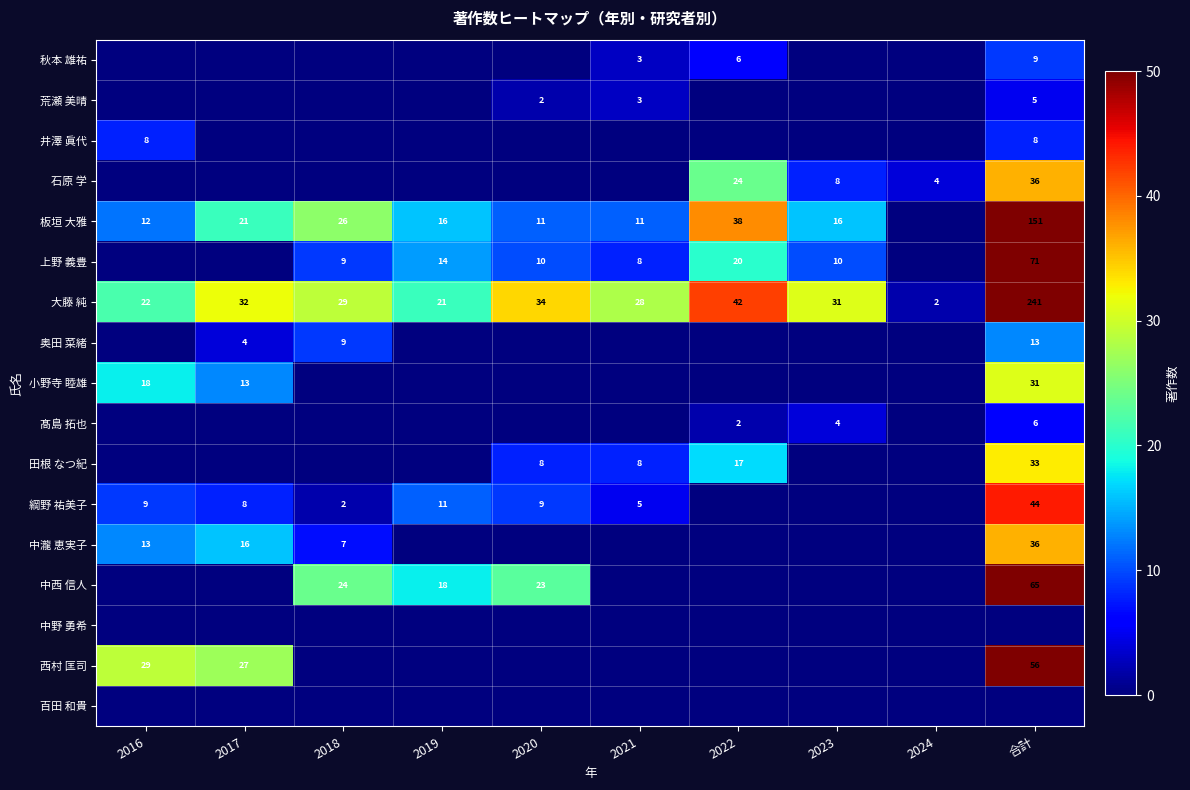

What is the difference between the 荒瀬 美晴 values at 合計 and 2020?

3